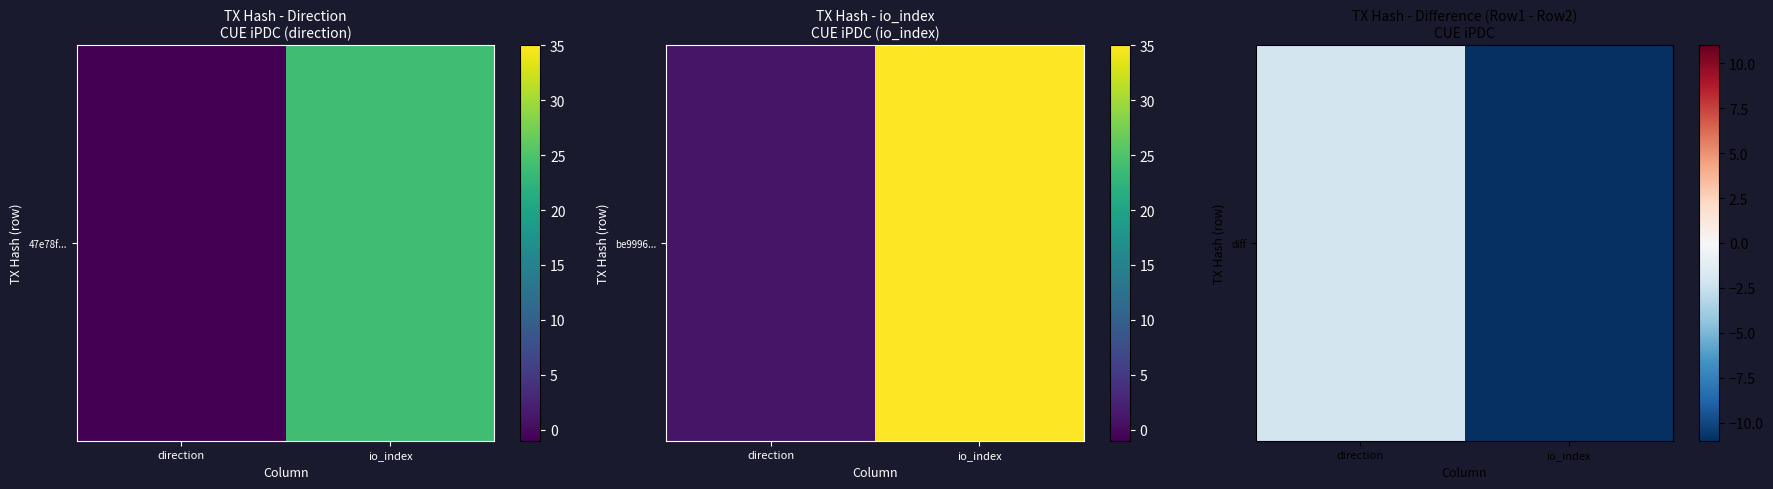

The value at io_index is -11. True or false?

True